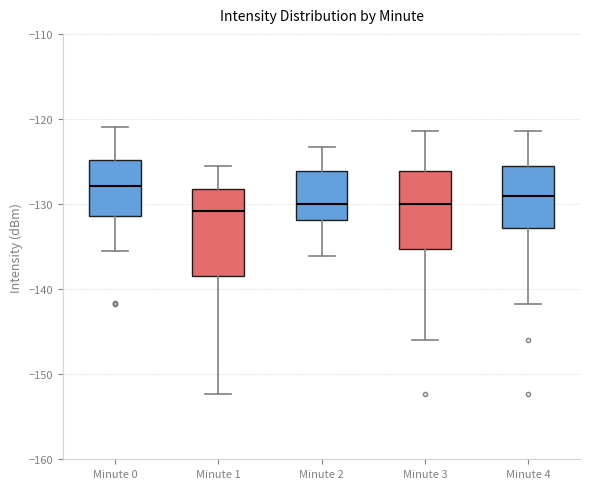

Where does the upper whisker of the box for Minute 0 end on the y-axis? The values are not printed on the chart, so give them approximately, as read against the axis.

-121